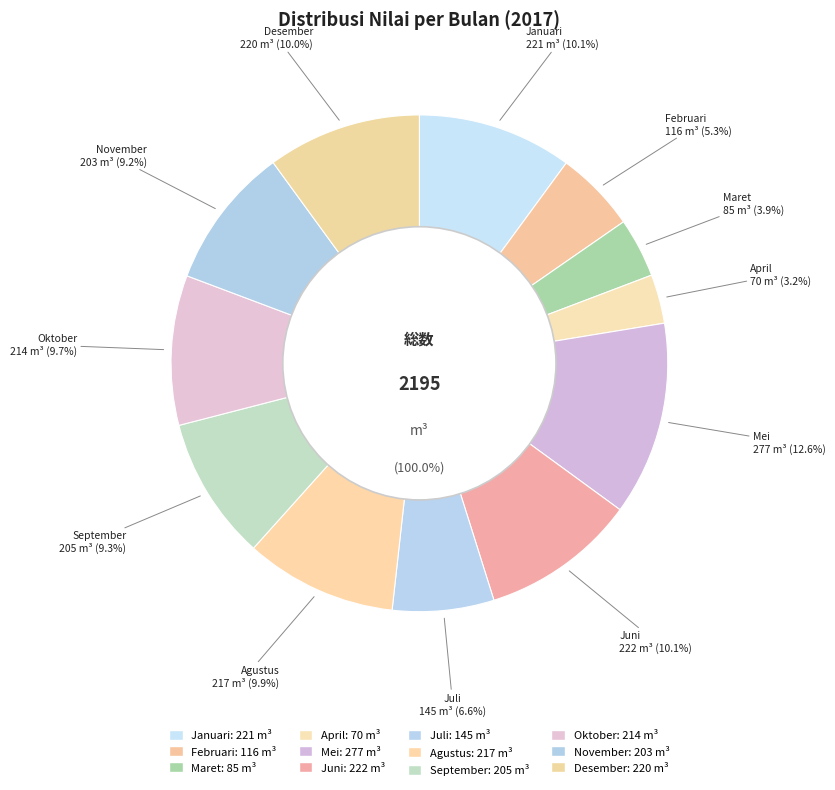

Is there any slice that represents more than half of the pie?

No